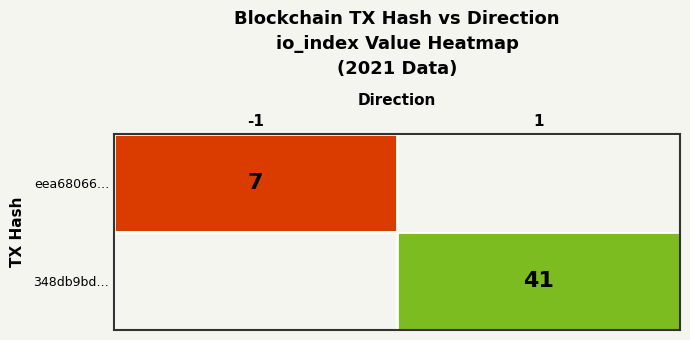

Is the value of eea68066… at -1 greater than the value of 348db9bd… at 1?

No